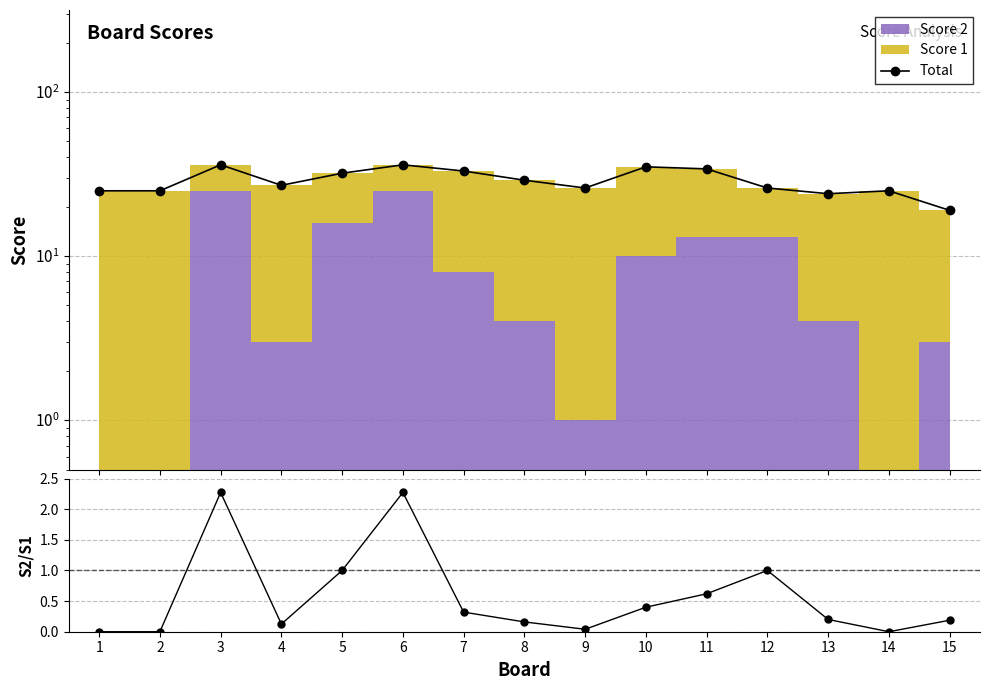

List the series in order of their peak value, lowest first.

Score 2 / Score 1, Total